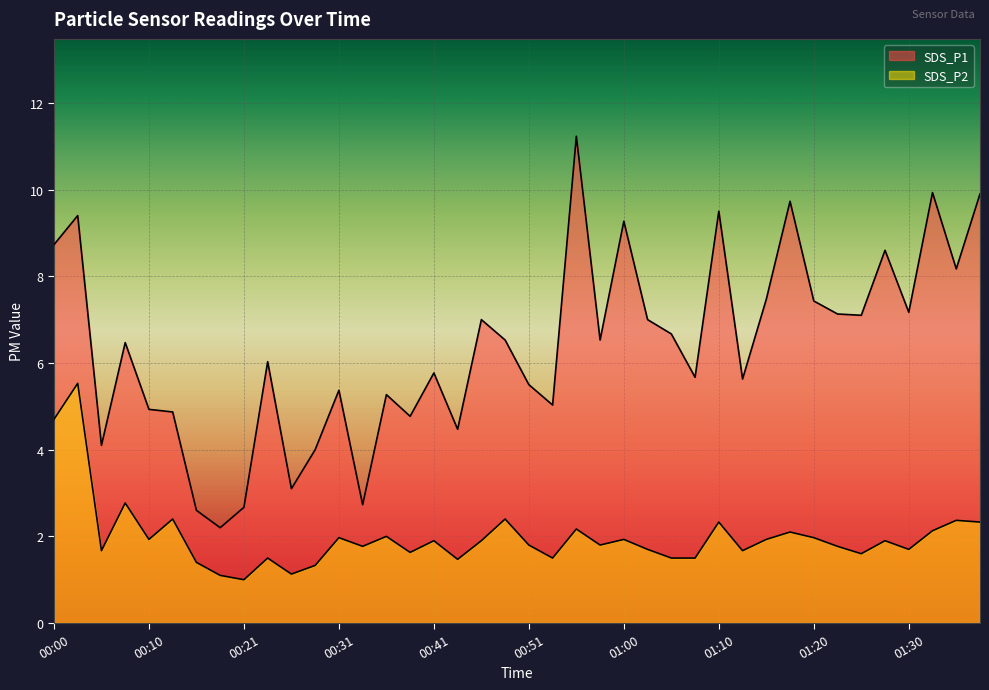

What are all the series names shown in the legend?

SDS_P1, SDS_P2